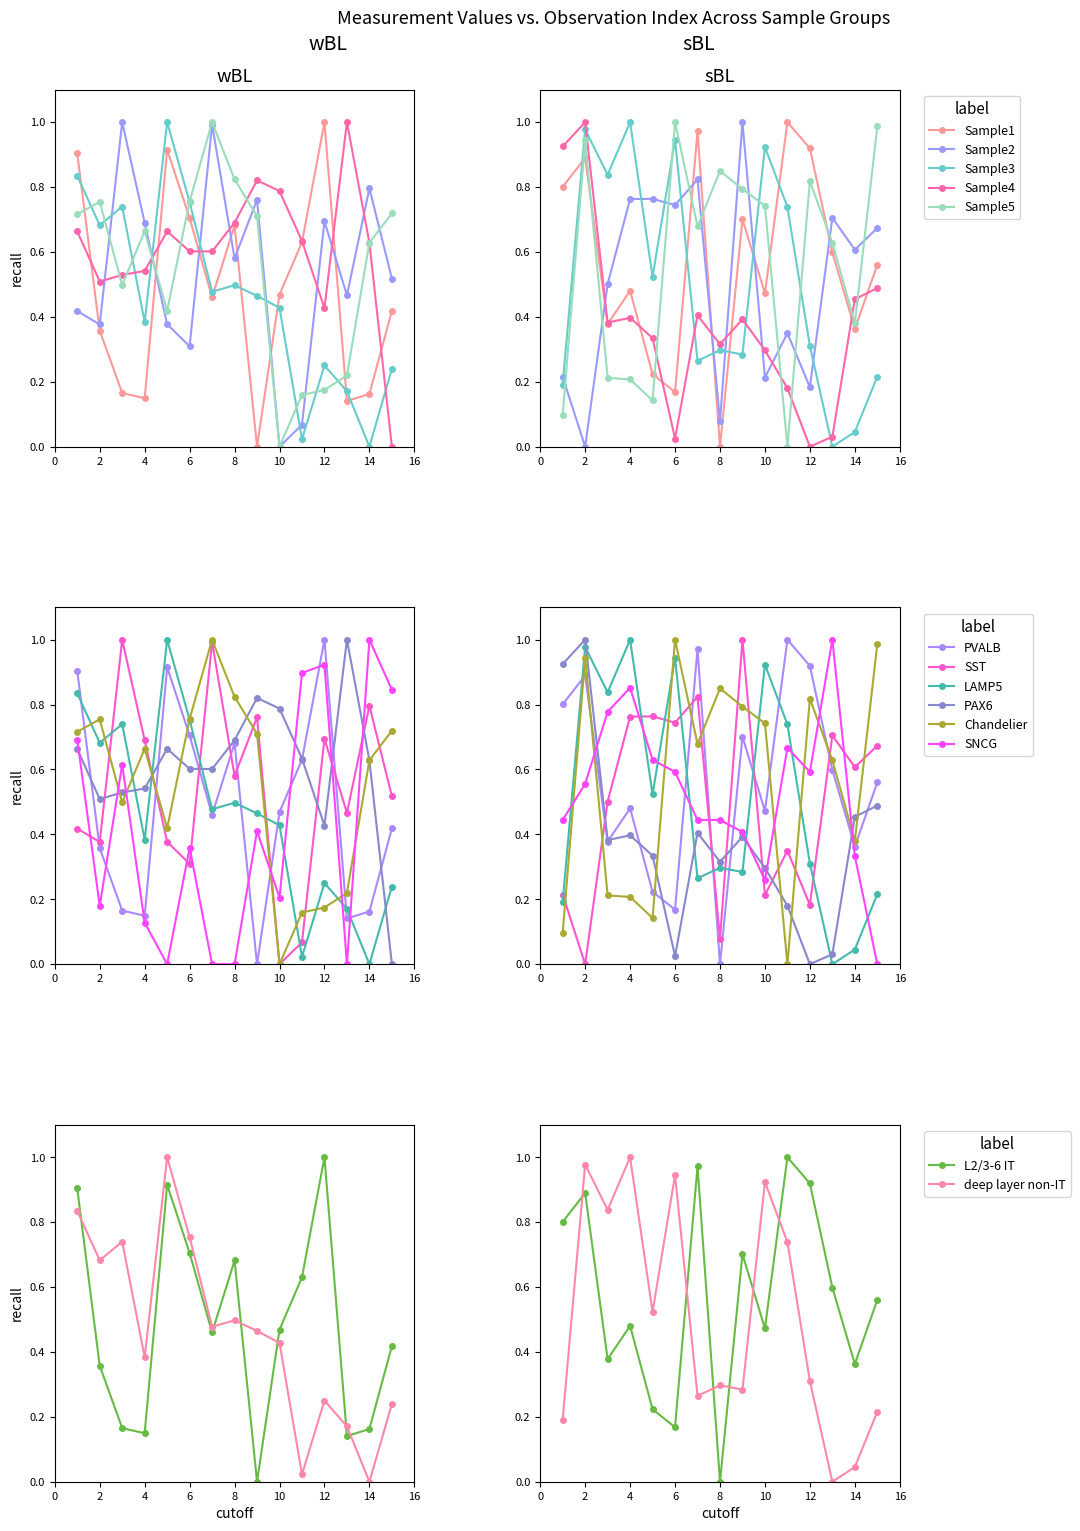

True or false: SST has a value of 1.1 at 4.

False